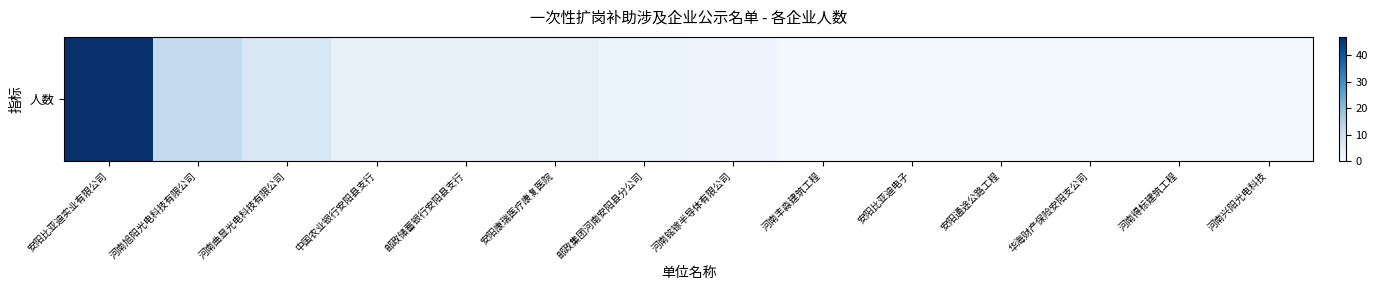

Reading left to right, extract all data points from this chart.

安阳比亚迪实业有限公司=47	河南旭阳光电科技有限公司=12	河南曲显光电科技有限公司=7	中国农业银行安阳县支行=4	邮政储蓄银行安阳县支行=4	安阳康瑞医疗康复医院=4	邮政集团河南安阳县分公司=3	河南铭镓半导体有限公司=2	河南丰淼建筑工程=1	安阳比亚迪电子=1	安阳通途公路工程=1	华海财产保险安阳支公司=1	河南得标建筑工程=1	河南兴阳光电科技=1